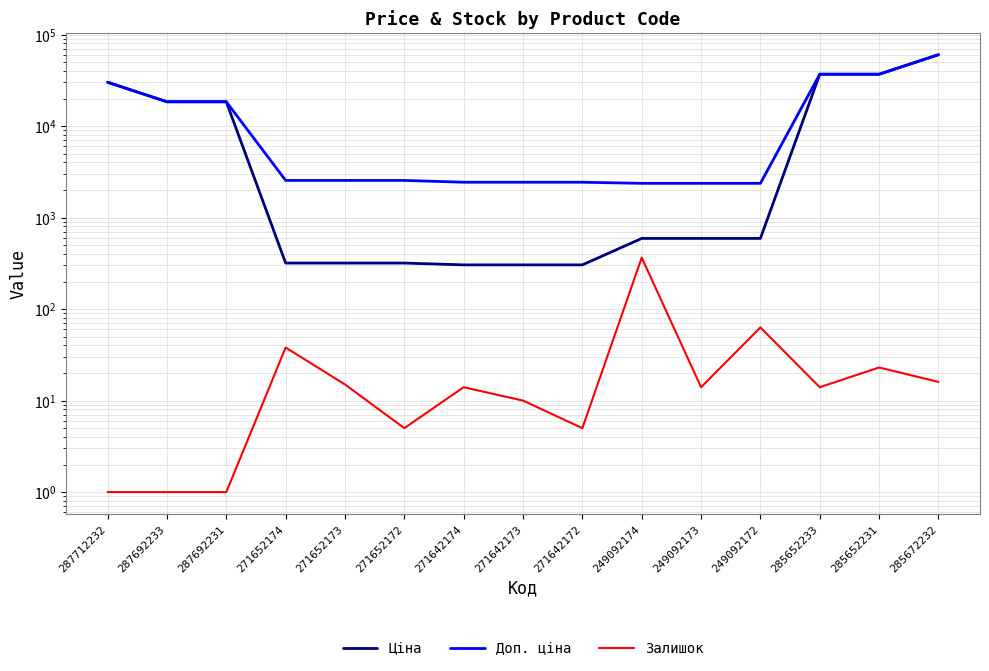

In Залишок, how many points are higher than both neighbors (excluding endpoints)?

5